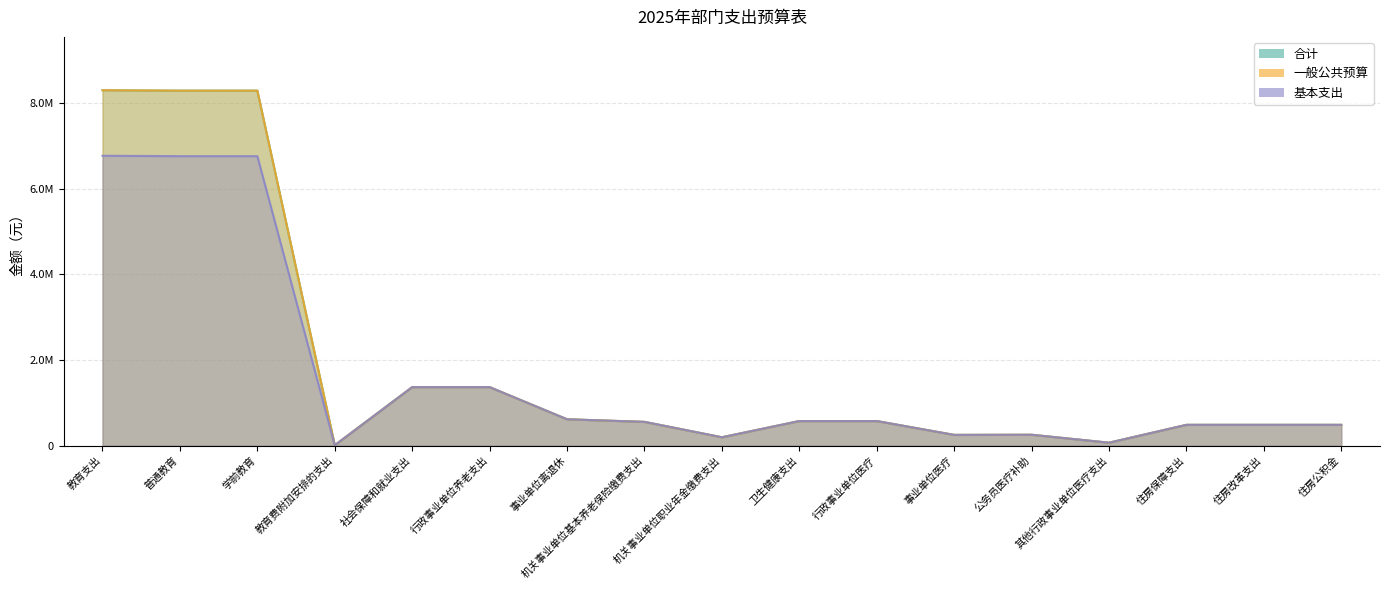

What is the difference between the second highest and minimum values in the 合计 series?

8275461